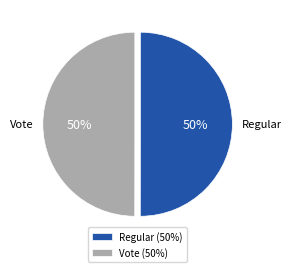

To the nearest percent, what percentage of the pie is Vote?

50%